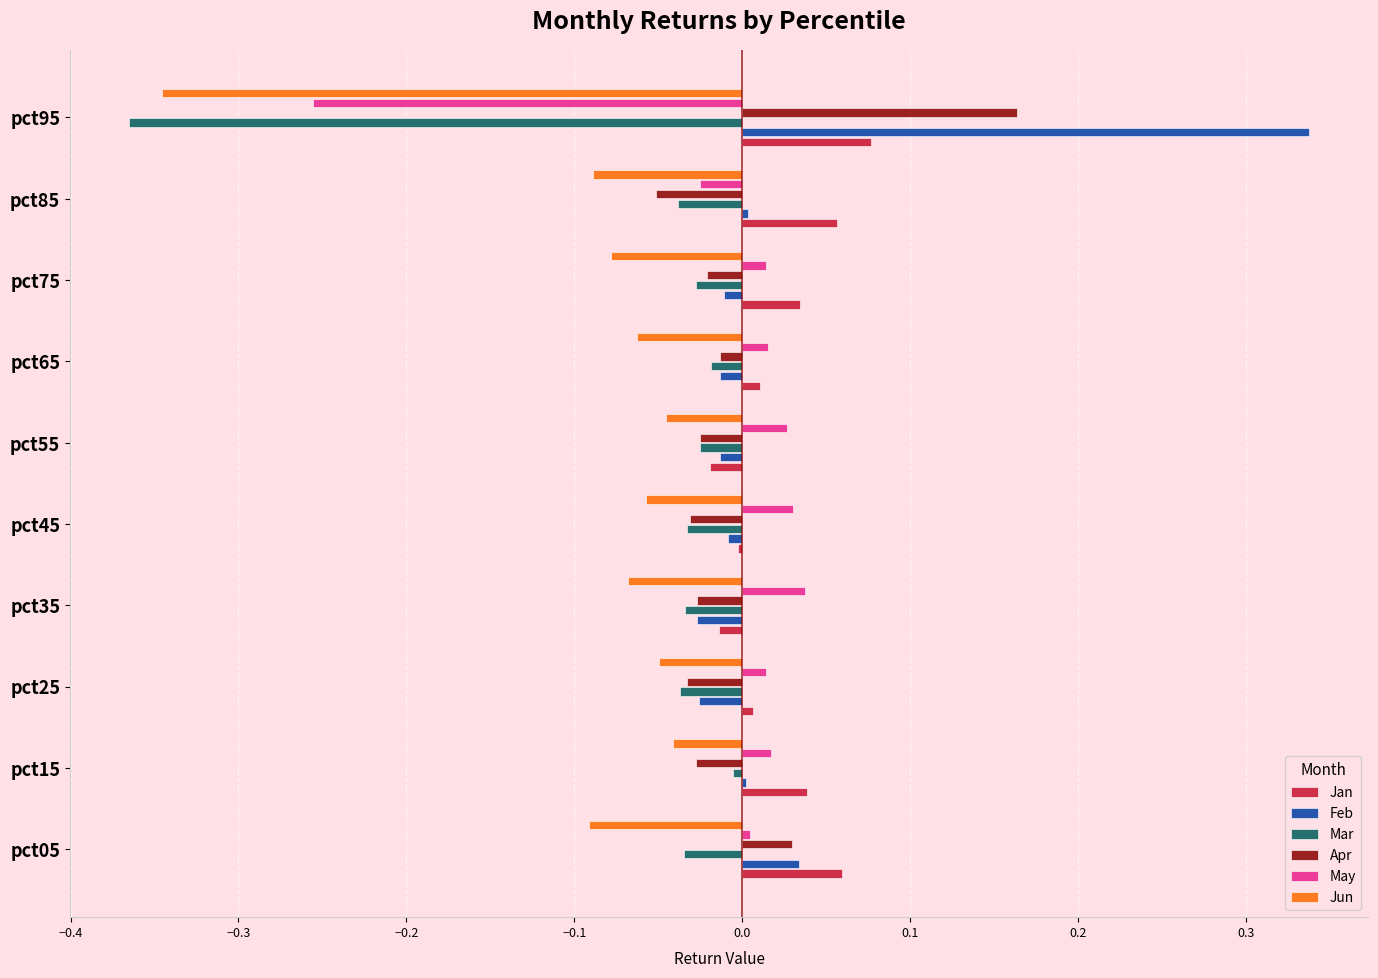

What are all the series names shown in the legend?

Jan, Feb, Mar, Apr, May, Jun